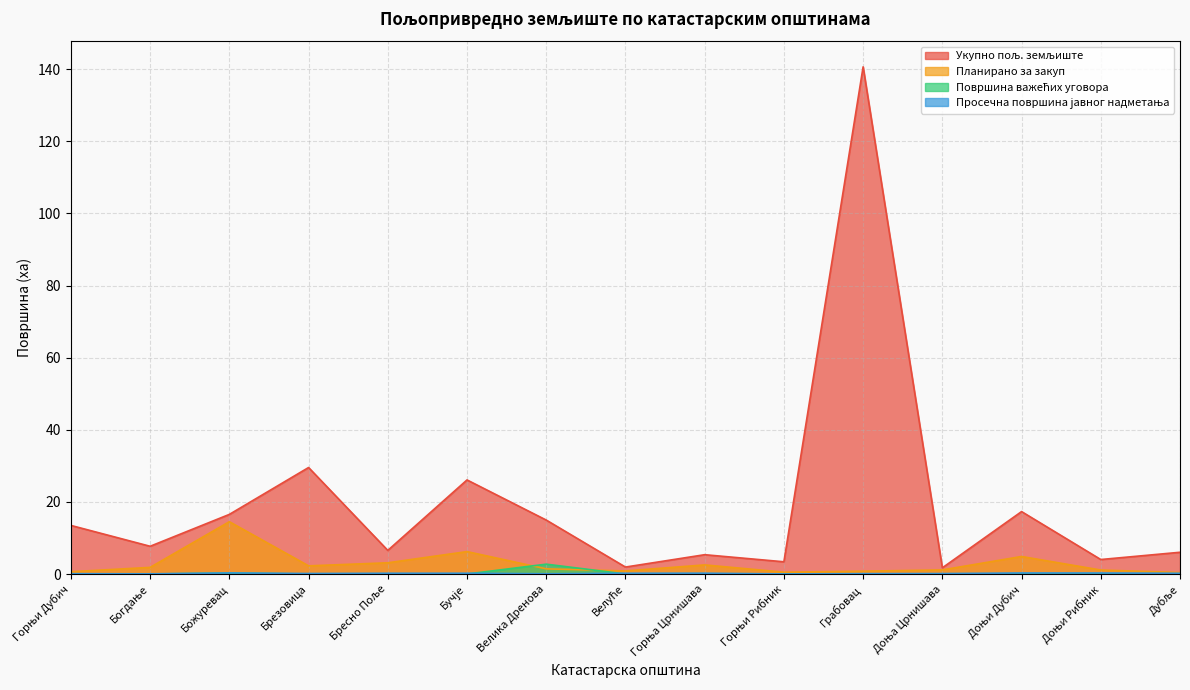

Which series has the largest range (max minus min)?

Укупно пољ. земљиште